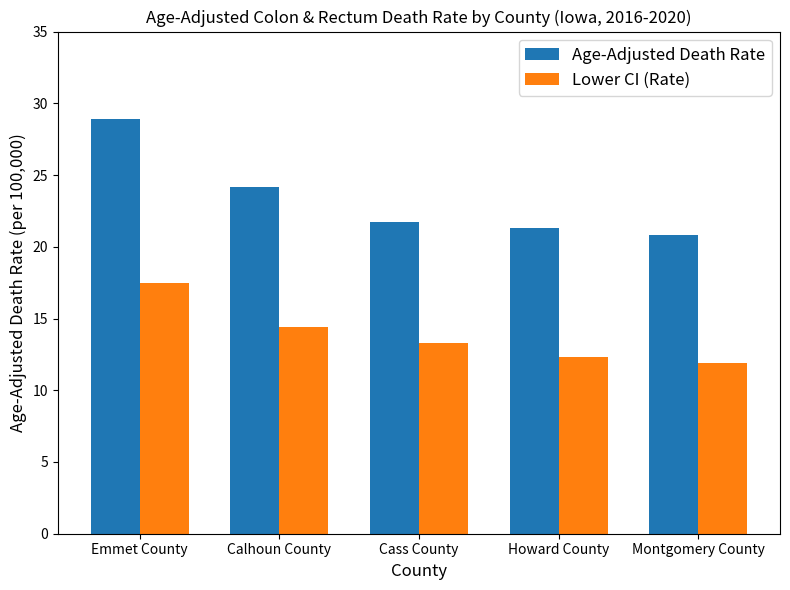

At how many categories does at least one series exceed 19?

5